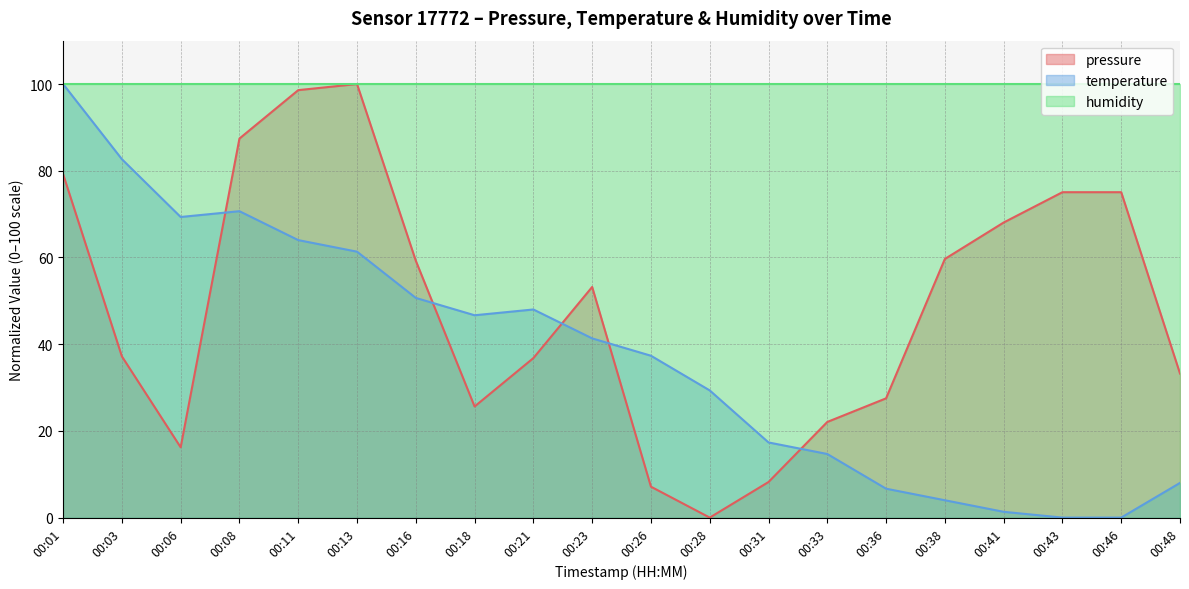

In pressure, how many points are lower than both neighbors (excluding endpoints)?

3